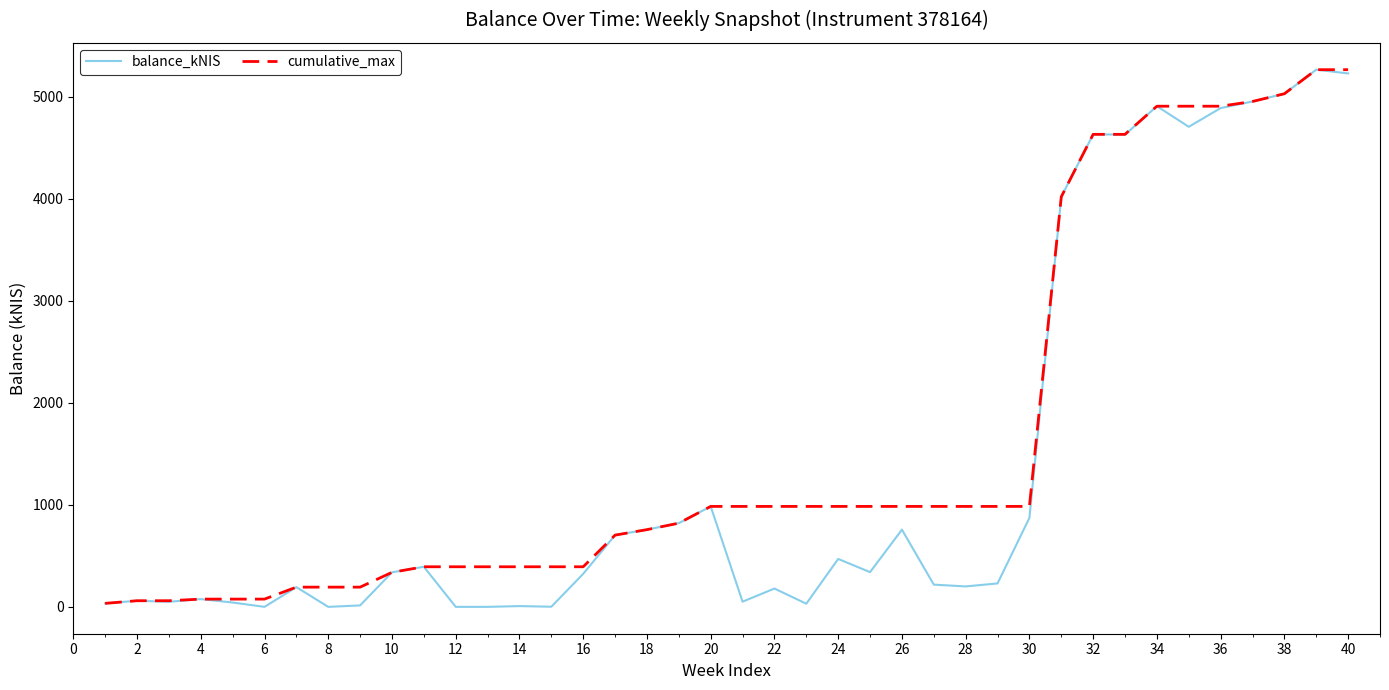

What is the highest value of the cumulative_max series?

5266.9